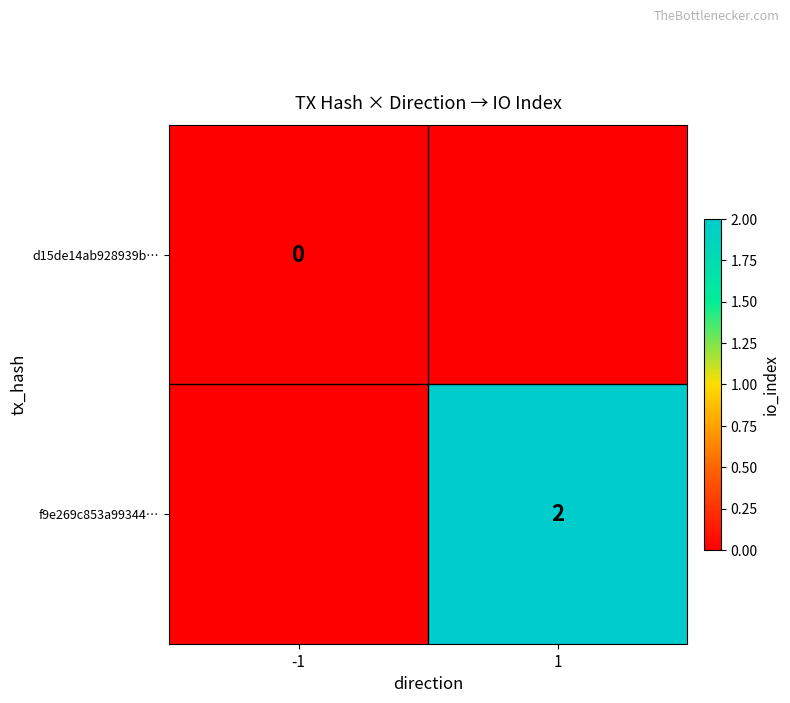

The value of f9e269c853a99344… at 1 is 1. True or false?

False